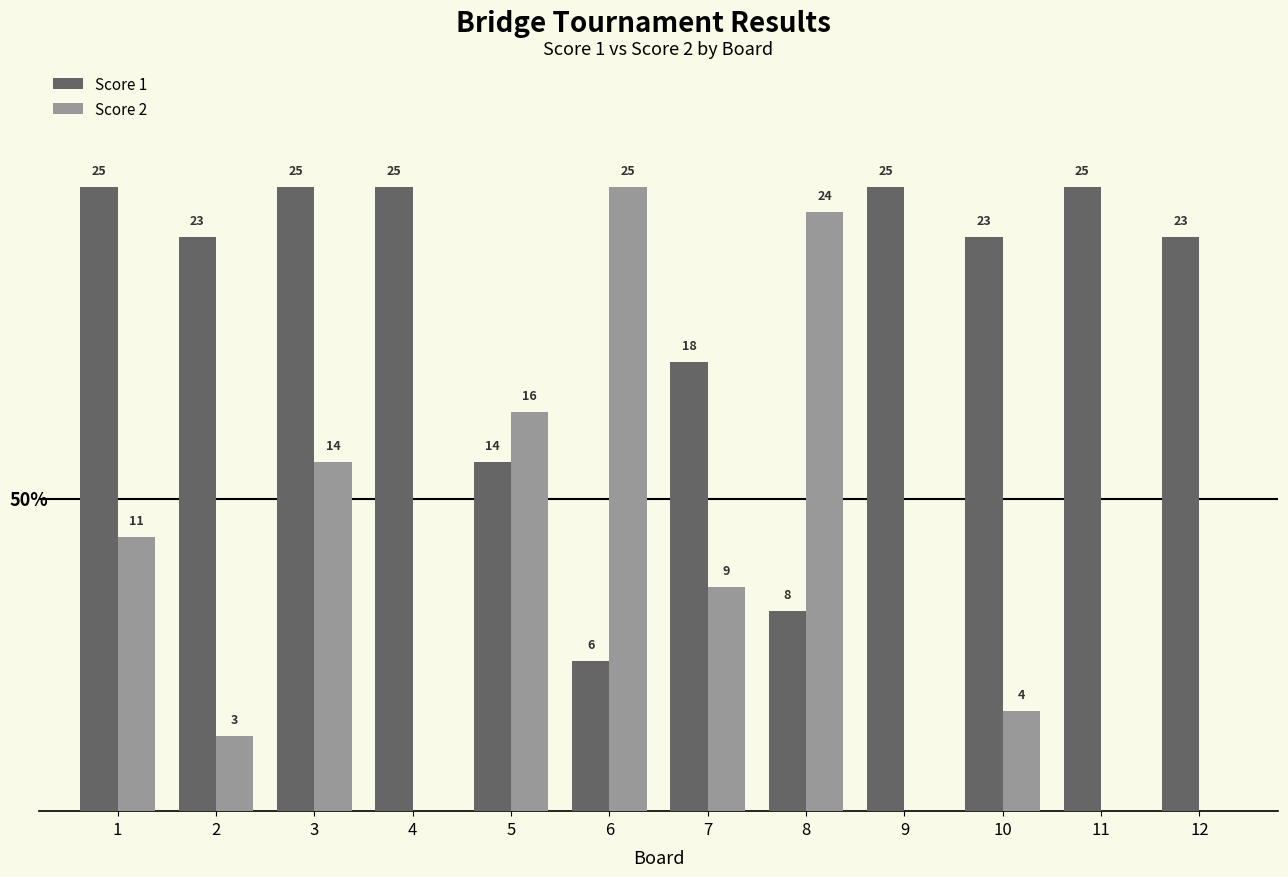

Is the value of Score 1 at 9 greater than the value of Score 2 at 2?

Yes